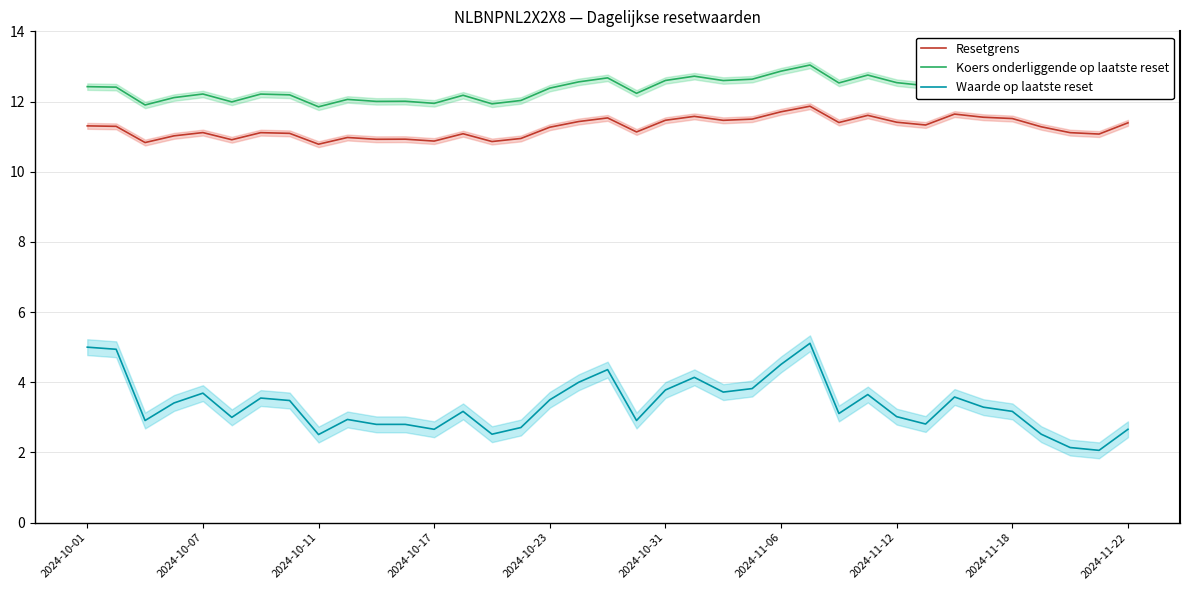

True or false: Waarde op laatste reset and Resetgrens intersect in this chart.

False